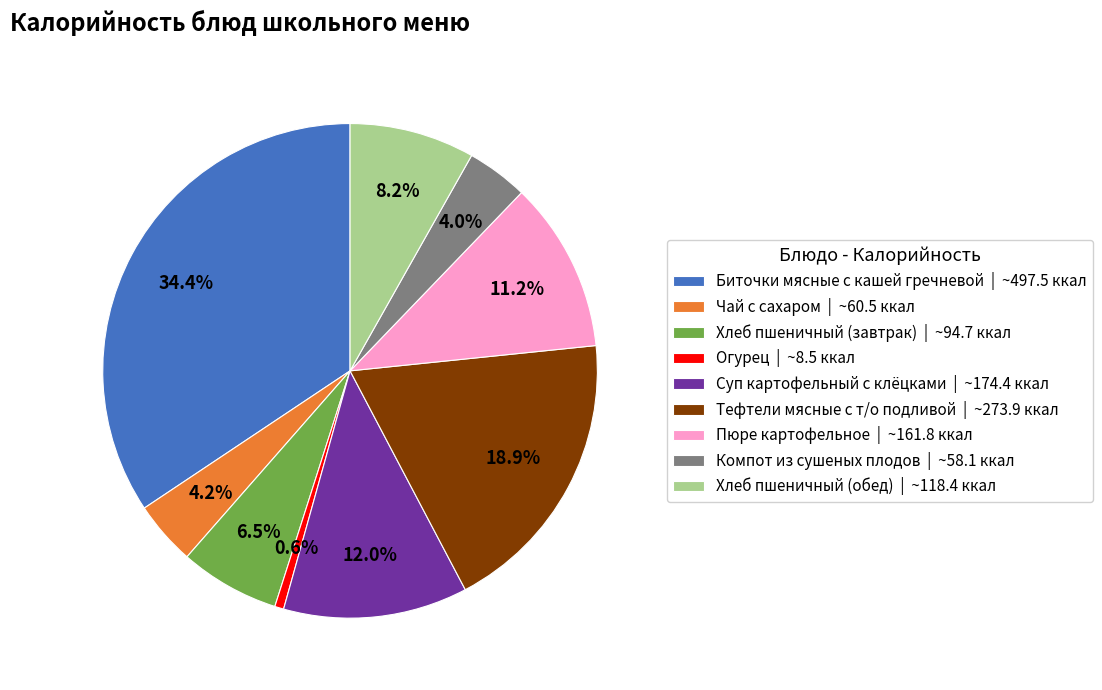

Which category has the biggest portion of the pie?

Биточки мясные с кашей гречневой